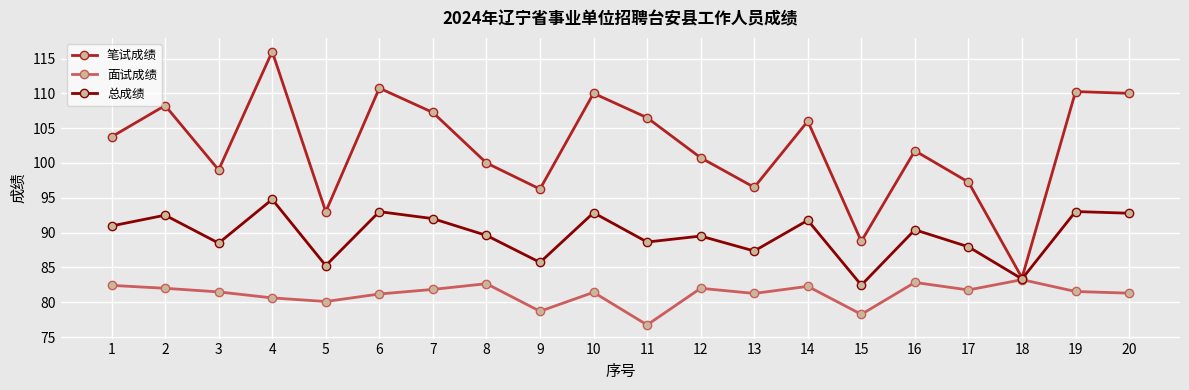

Is it true that 总成绩 equals 91.0 at 1?

True